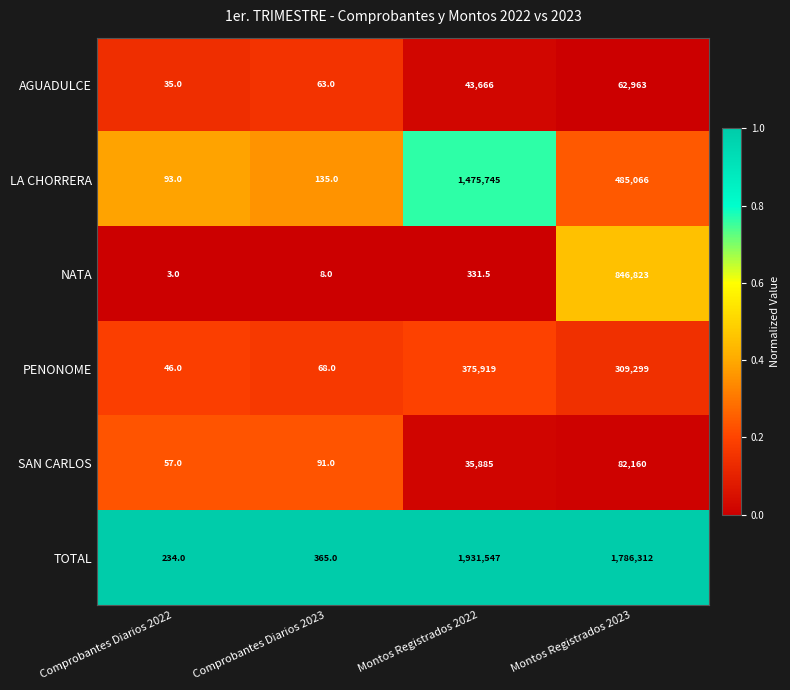

At which category is the sum across all series the highest?

Montos Registrados 2022